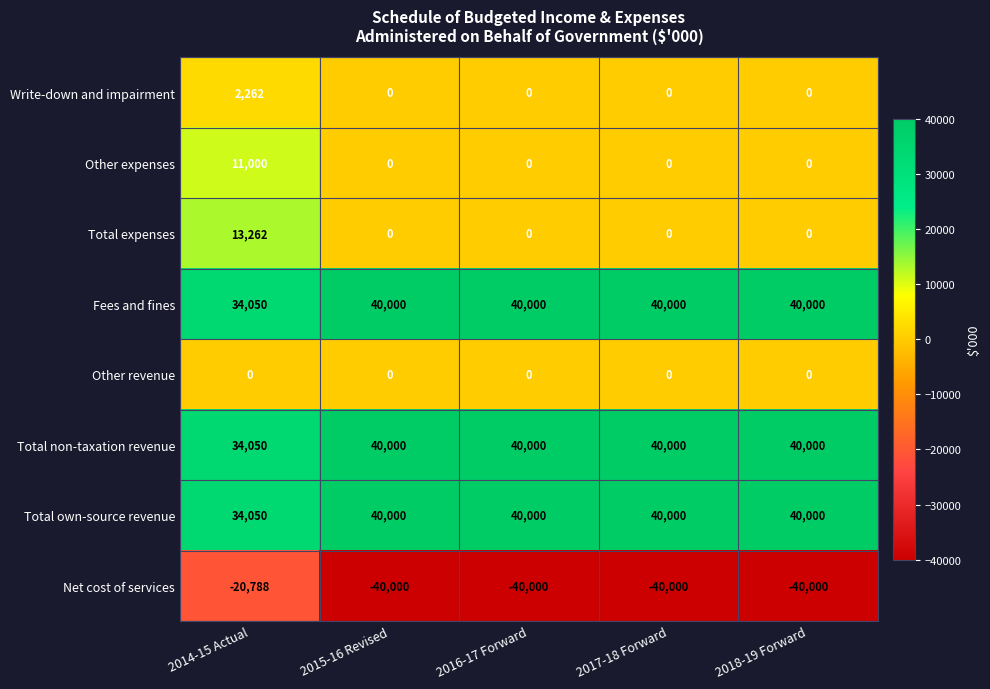

What is the spread (max minus min) of values at 2018-19 Forward?

80000